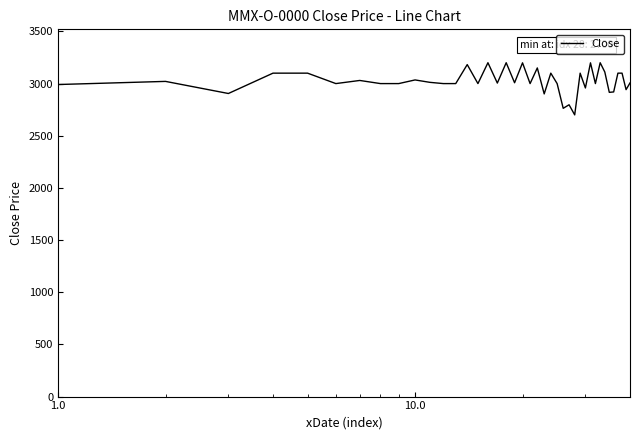

What is the difference between the maximum and minimum values?

500